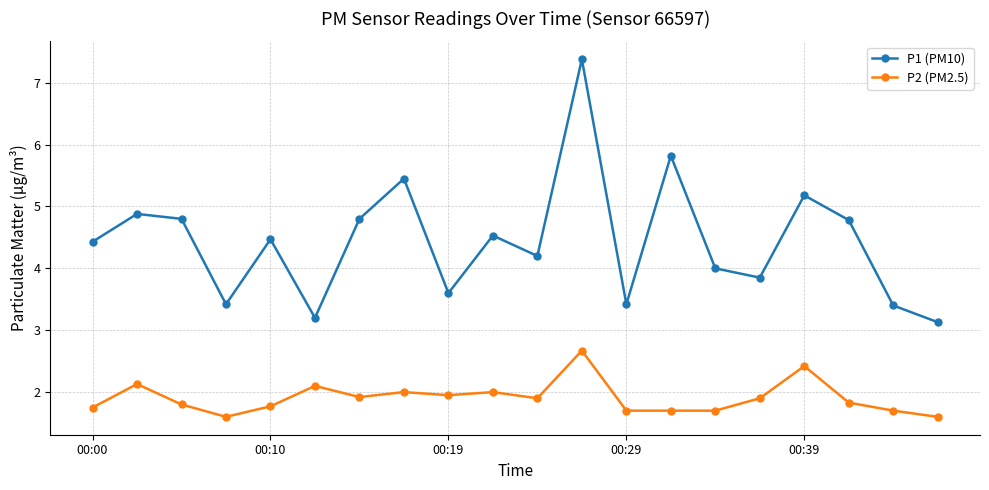

At how many categories does at least one series exceed 3?

20